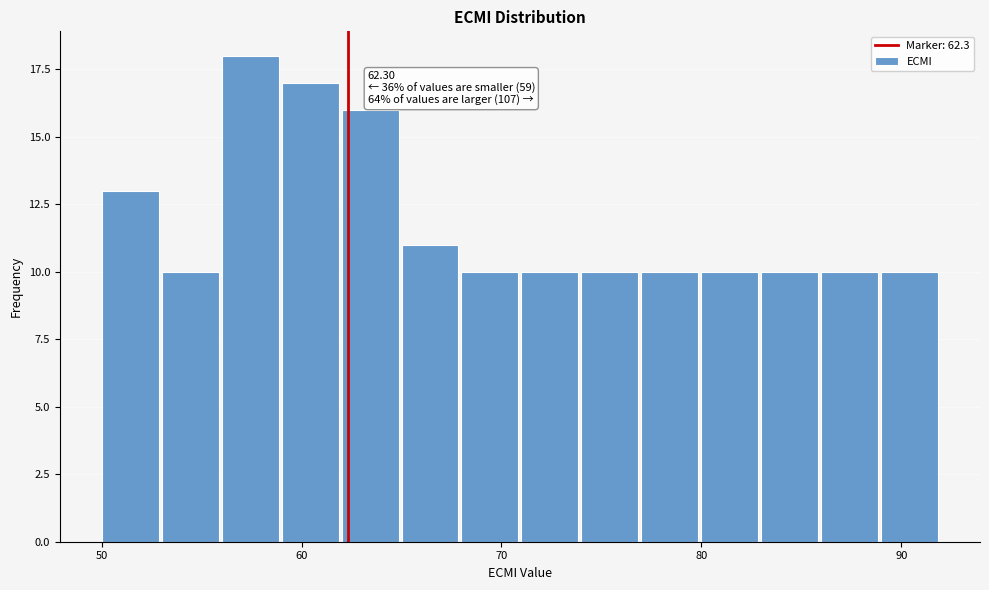

Around what value on the x-axis is the tallest bar? Give the approximate position of its centre, as read against the axis.

57